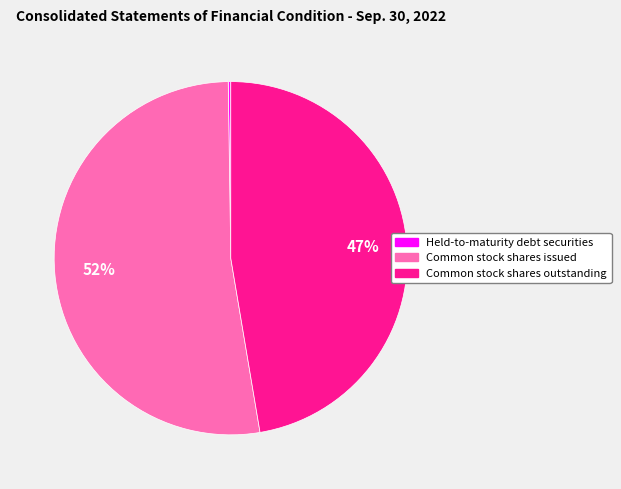

Is the sum of Common stock shares issued and Common stock shares outstanding greater than half?

Yes